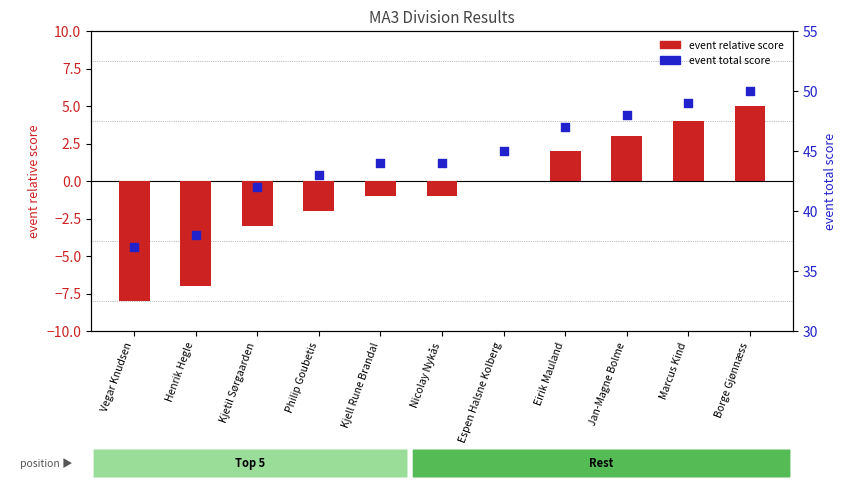

What is the total value across all series at Kjetil Sørgaarden?

39